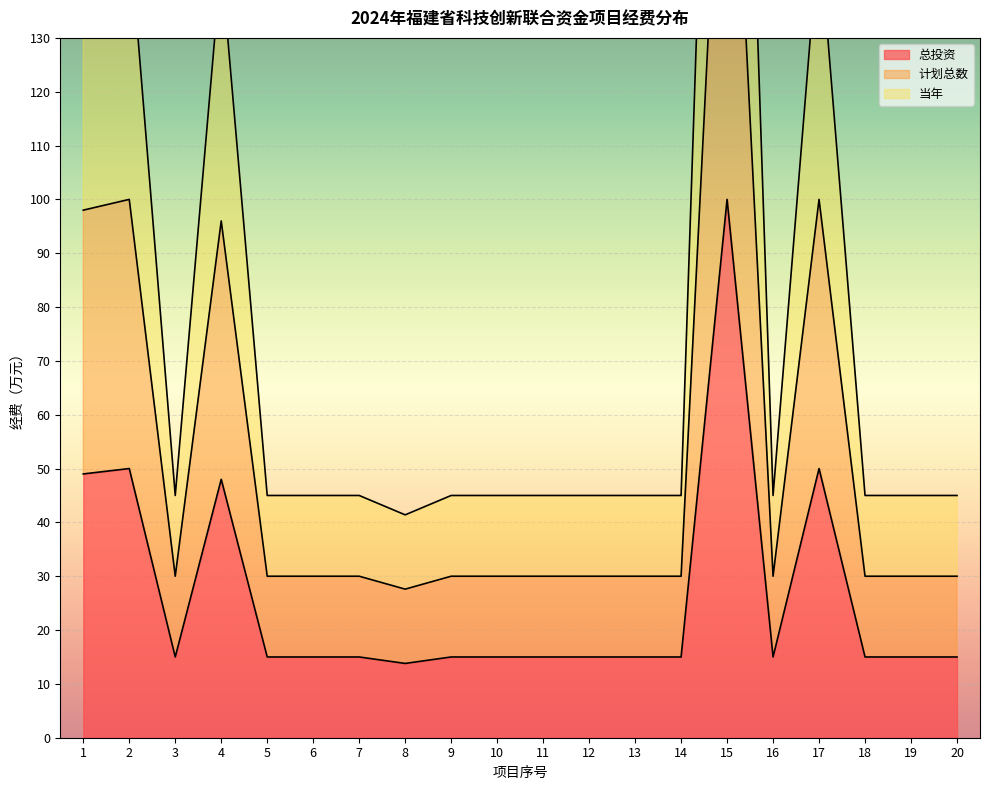

What are all the series names shown in the legend?

总投资, 计划总数, 当年